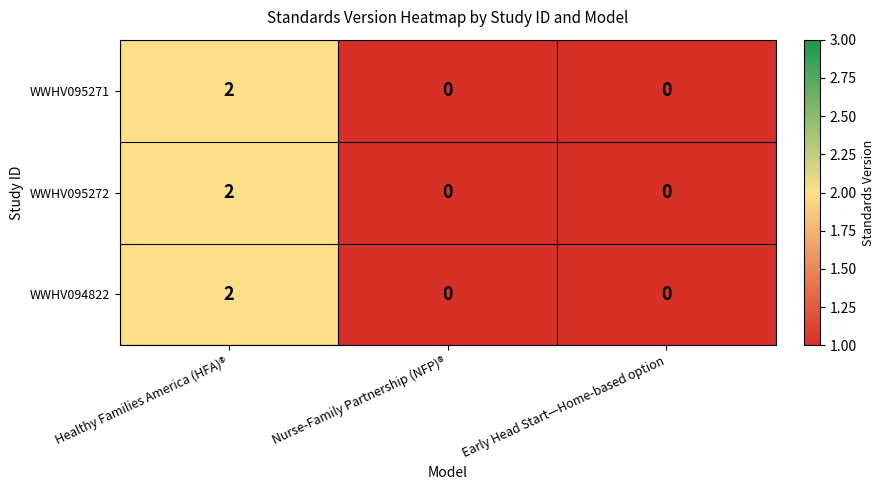

True or false: WWHV095272 has a value of 1 at Healthy Families America (HFA)®.

False